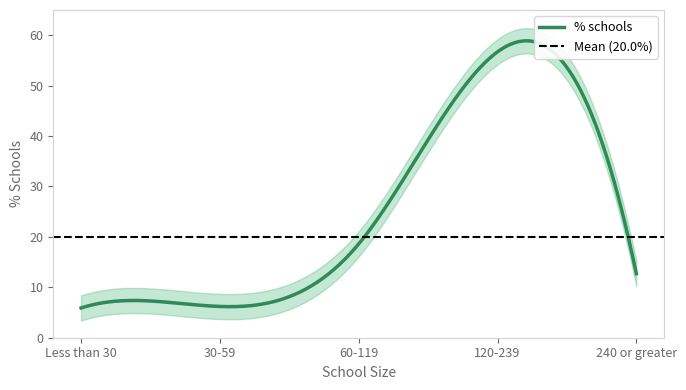

How many lines are shown in the chart?

1